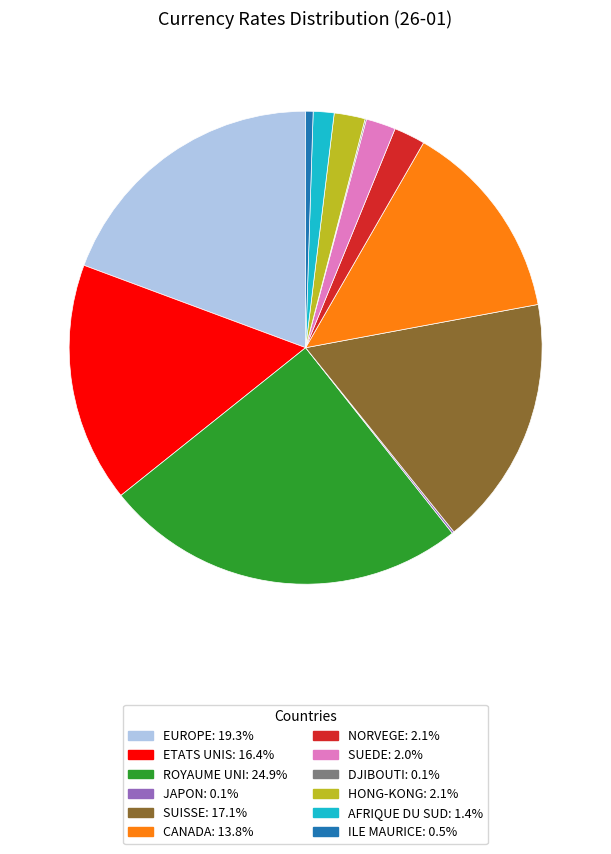

The ROYAUME UNI slice represents 12% of the pie. True or false?

False